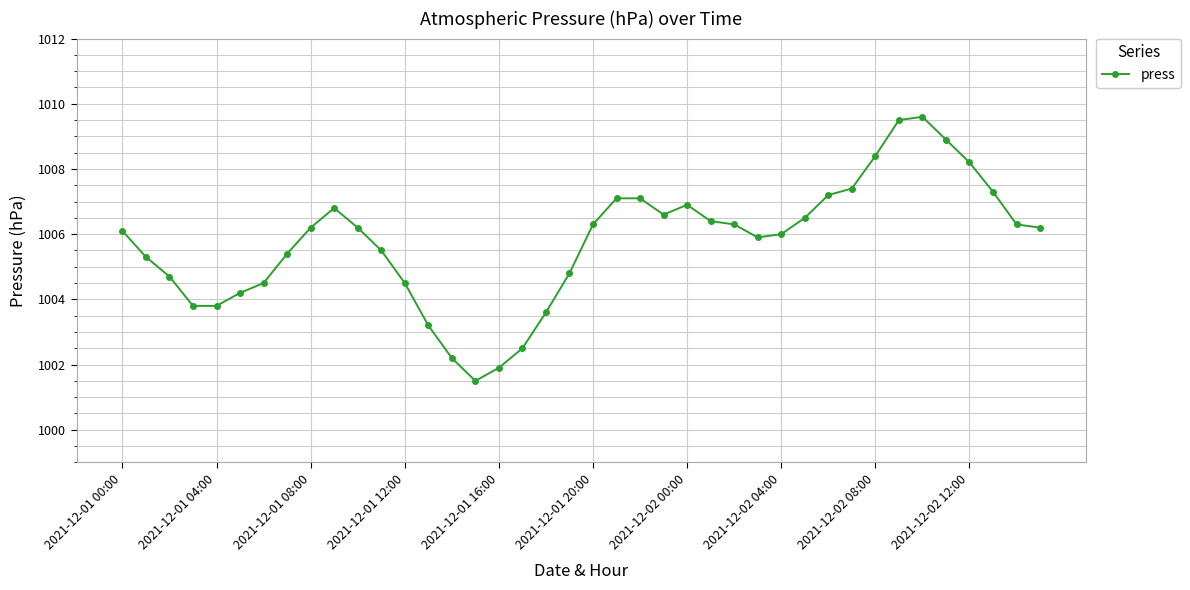

What is the sum of all values?

40230.8